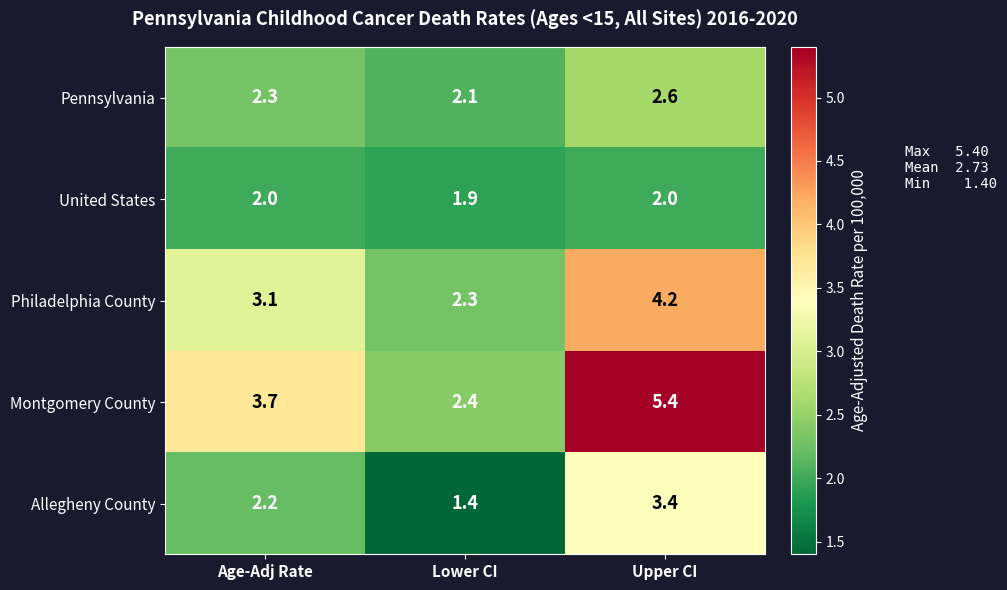

At which label does Philadelphia County first exceed 3?

Age-Adj Rate